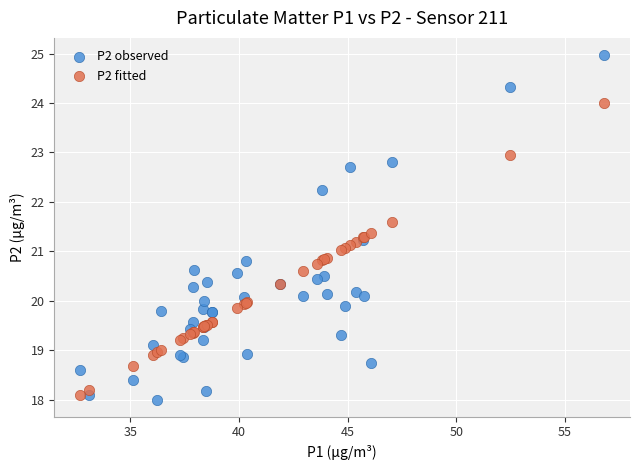

Which series has the largest Y range (max minus min)?

P2 observed